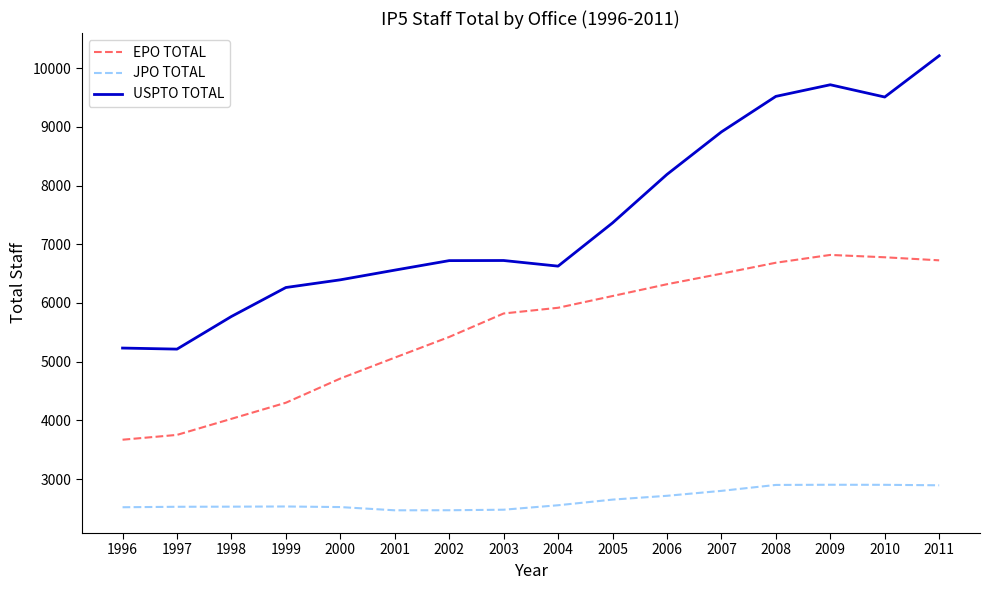

What is the minimum value for JPO TOTAL?

2469